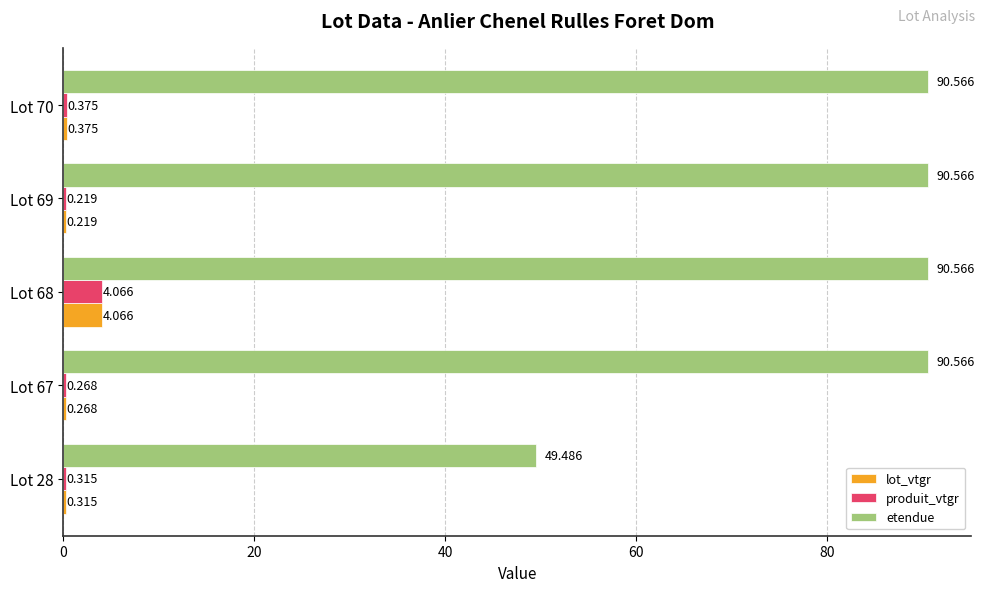

Which series changed the most between Lot 28 and Lot 69?

etendue